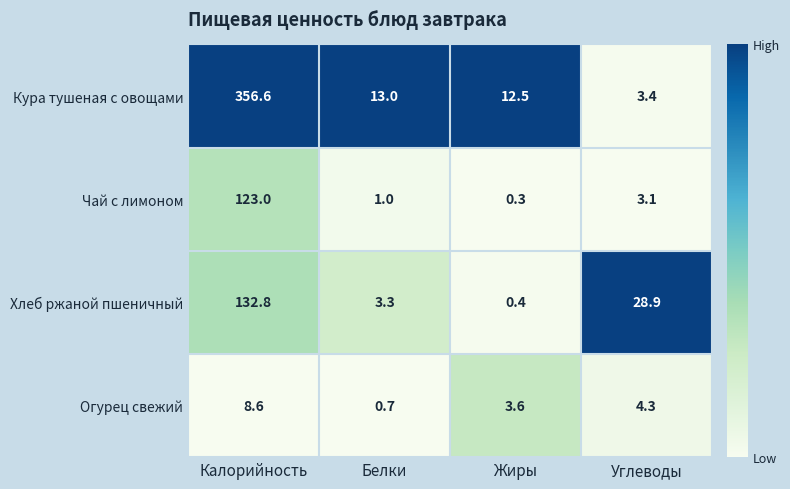

How many distinct data groups are displayed?

4